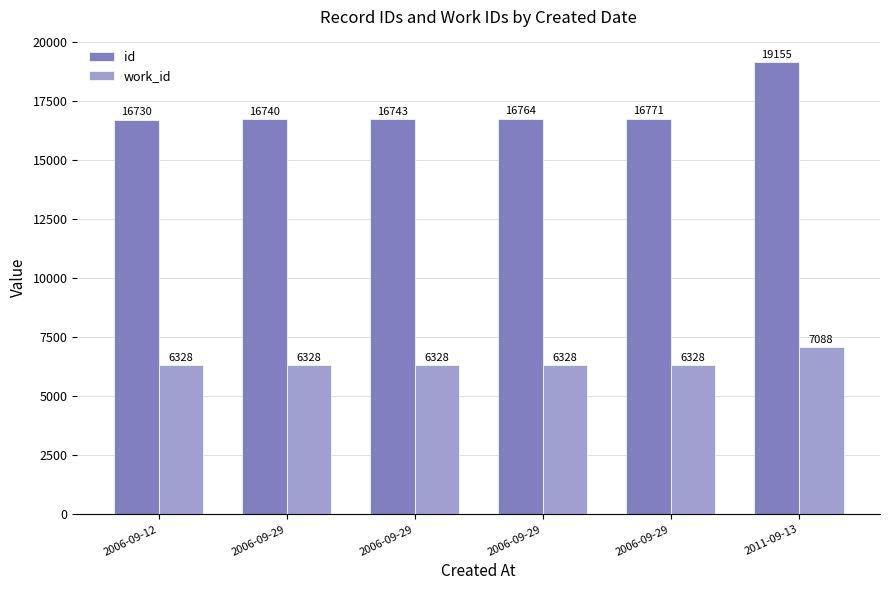

What value does the id series have at 2006-09-29?

16743